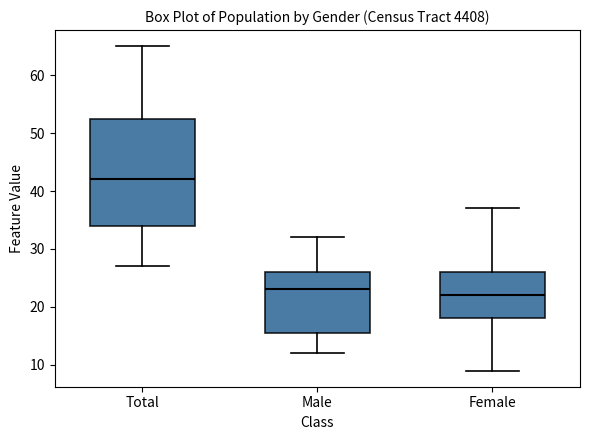

Which box is the tallest, from its lower edge to its upper edge?

Total